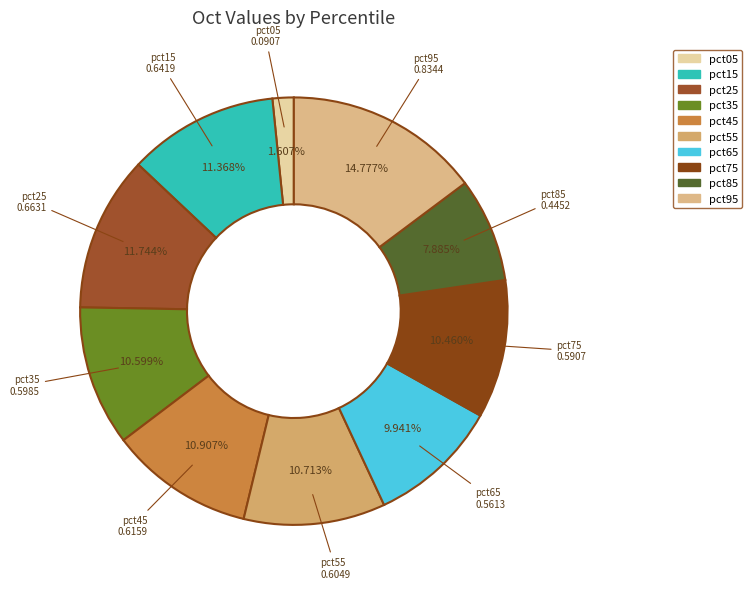

What percentage is NOT represented by pct95?

85.2%